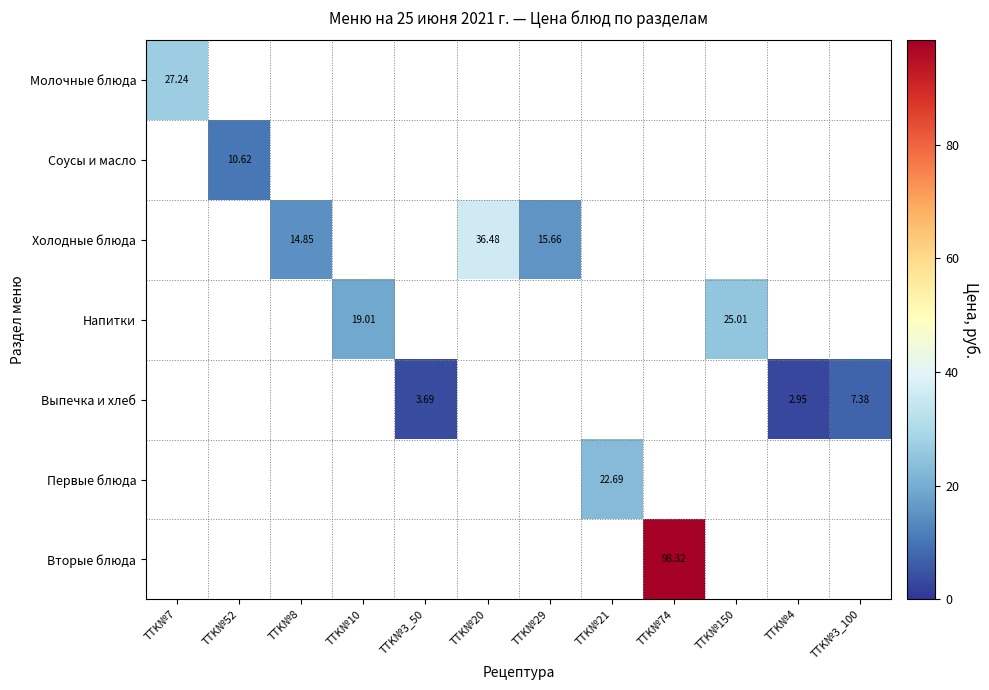

Which label corresponds to the smallest value in the chart?

TTK№4